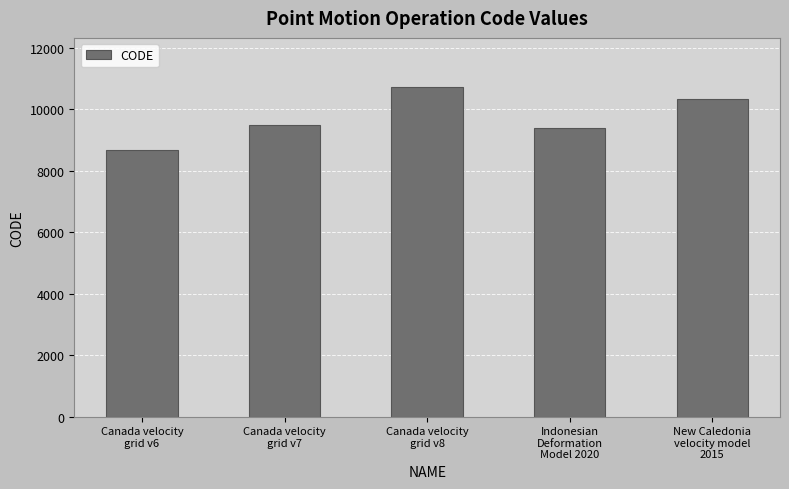

Count the number of categories in the chart.

5